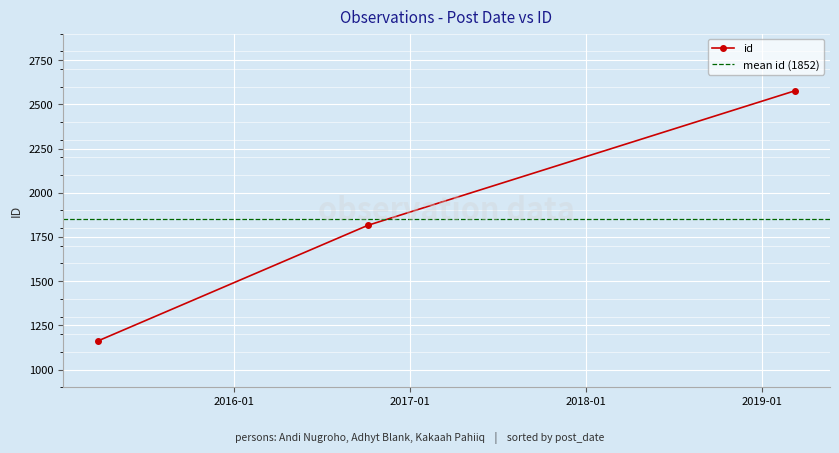

Reading left to right, what are all the values shown in this chart?

1162	1816	2577